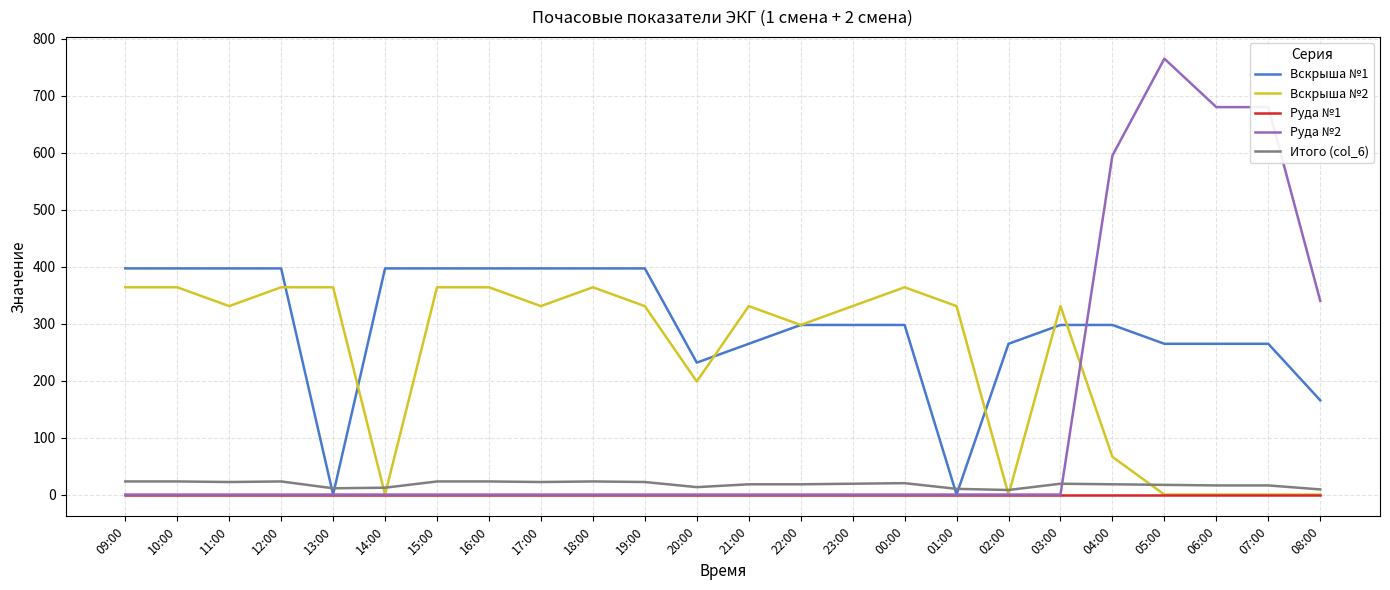

True or false: Руда №2 has a value of 0.0 at 12:00.

True